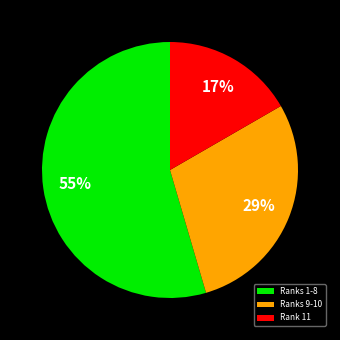

Rank the categories by value from lowest to highest.

Rank 11, Ranks 9-10, Ranks 1-8